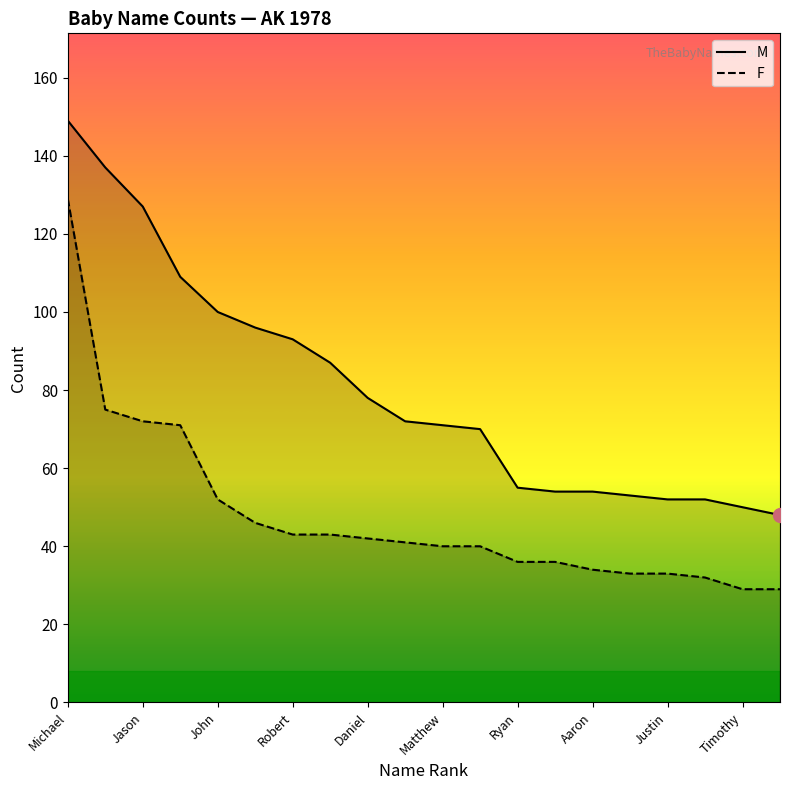

True or false: M and F cross at least once.

False